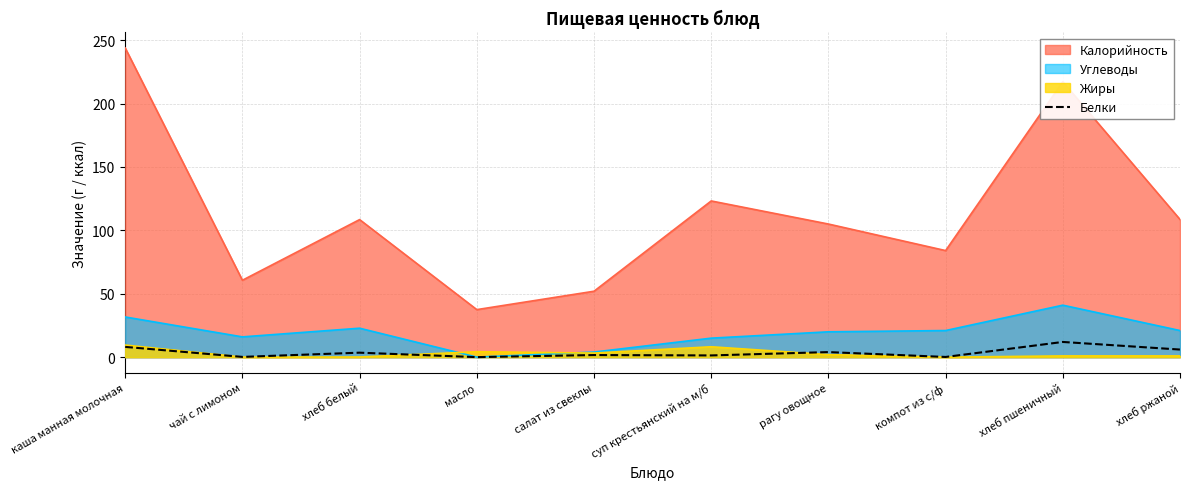

Which category has the highest value across all series?

каша манная молочная